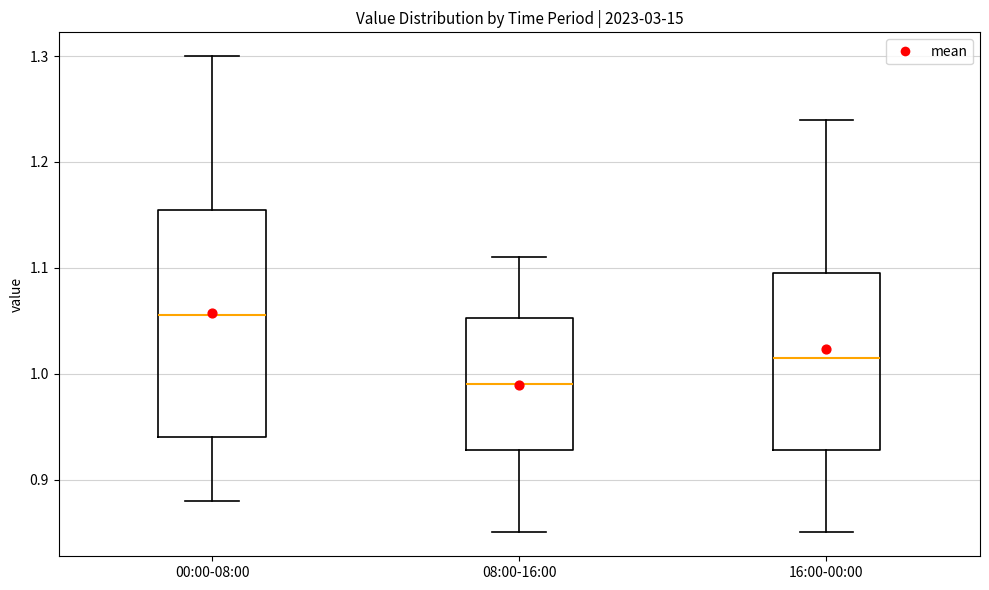

Which box is the tallest, from its lower edge to its upper edge?

00:00-08:00